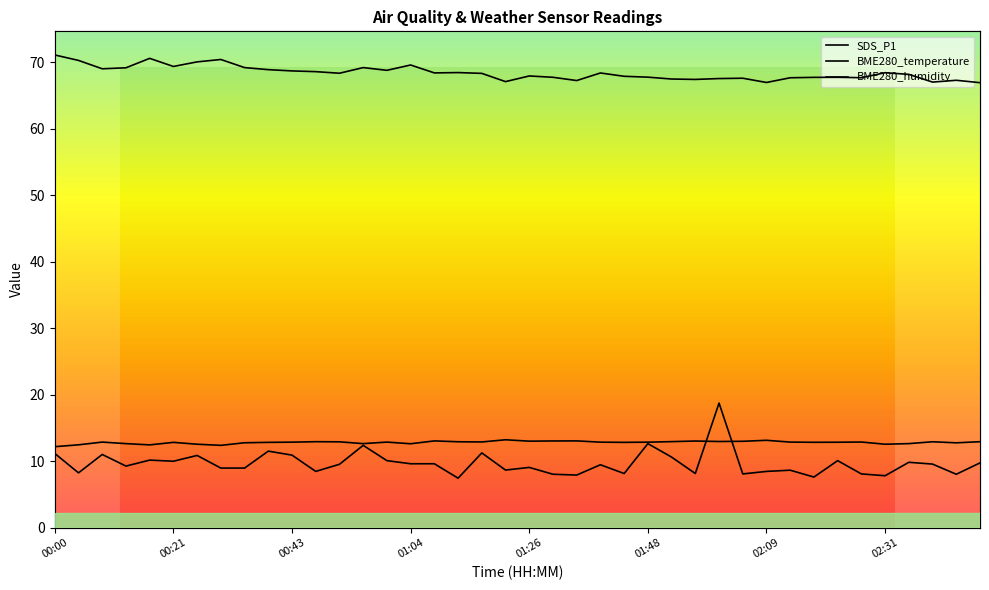

How many interior local valleys does the BME280_humidity series have?

11